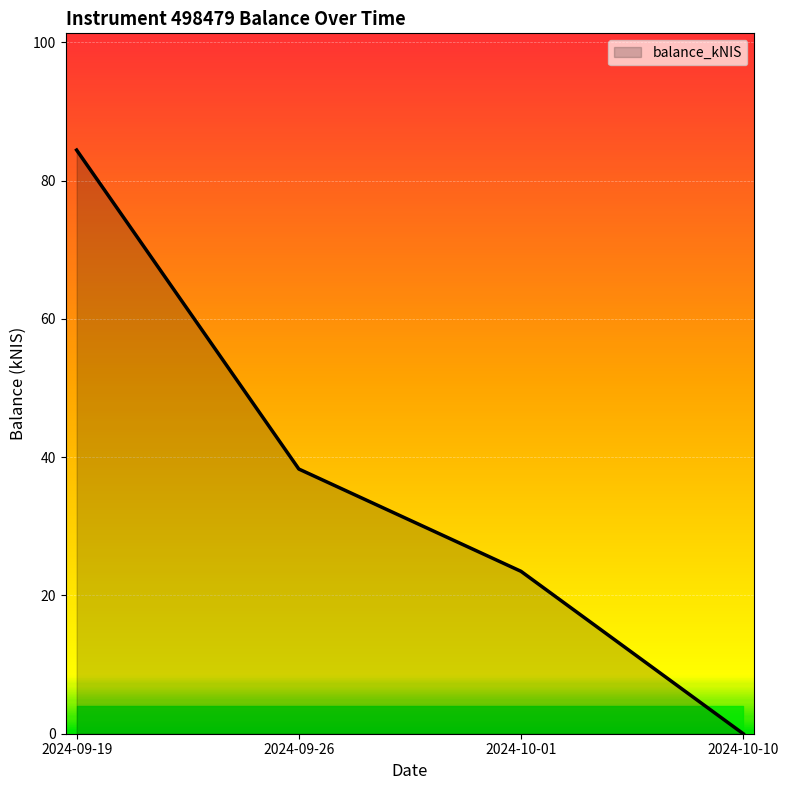

The chart shows a value of 0.0 at 2024-10-10. True or false?

True